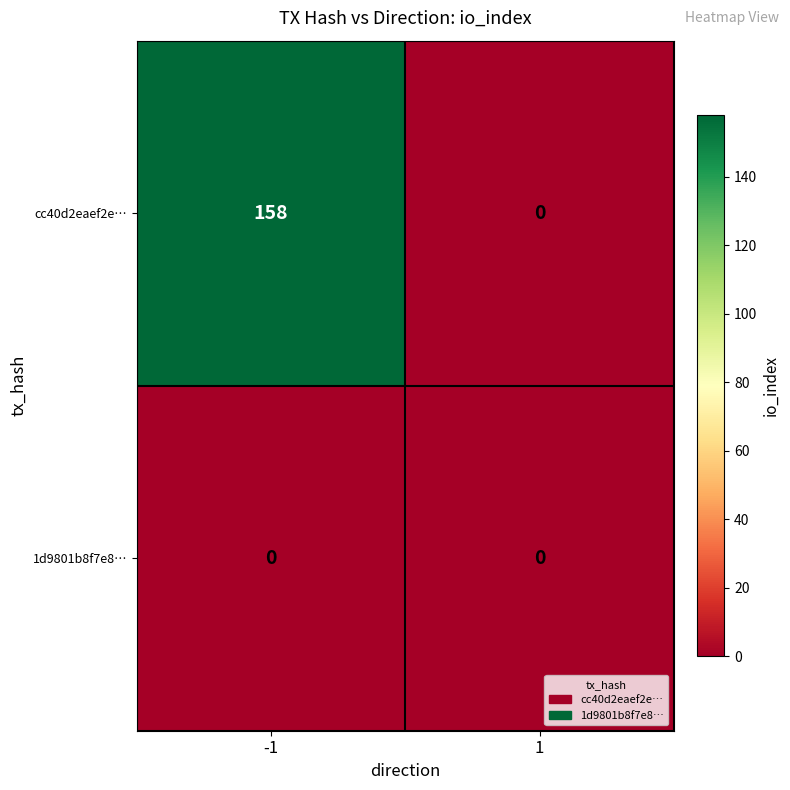

What is the sum of the cc40d2eaef2e… values at -1 and 1?

158